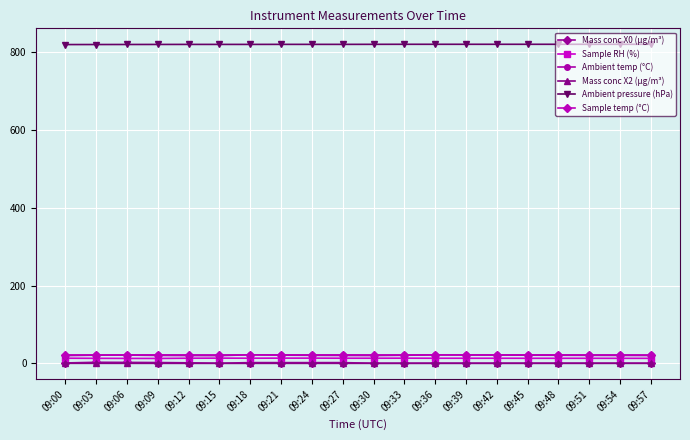

Which series has the largest total across all categories?

Ambient pressure (hPa)